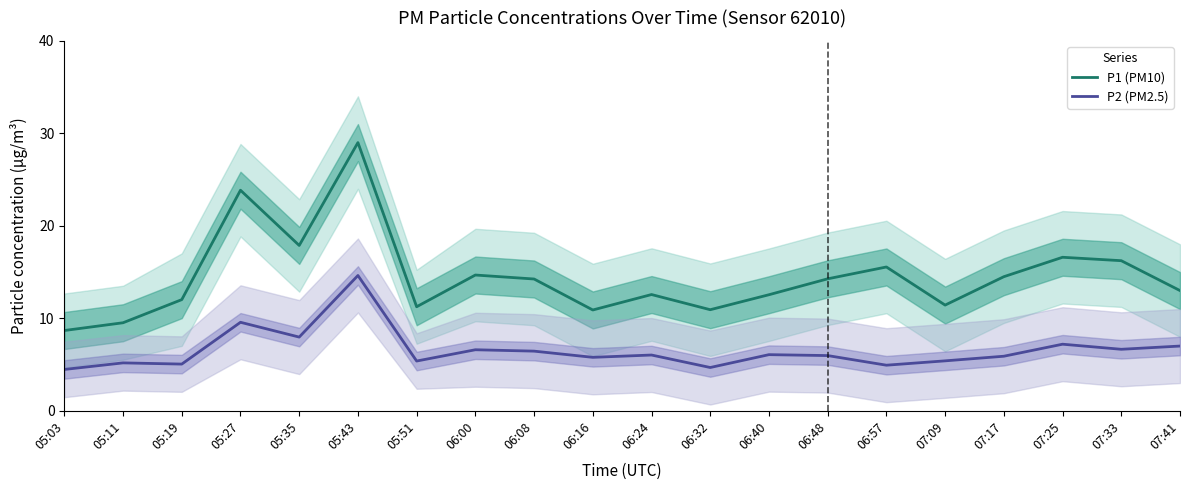

Does the chart display data point markers on the line(s)?

No